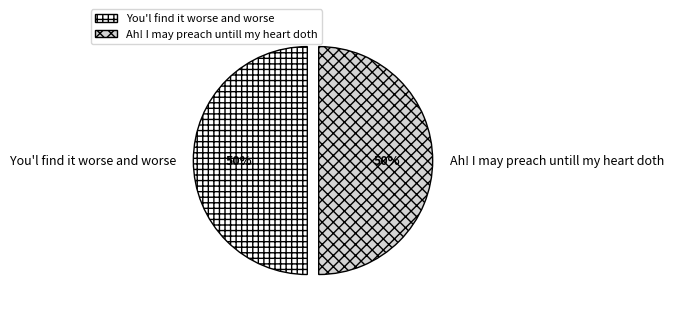

To the nearest percent, what portion does Ah! I may preach untill my heart doth represent?

50%